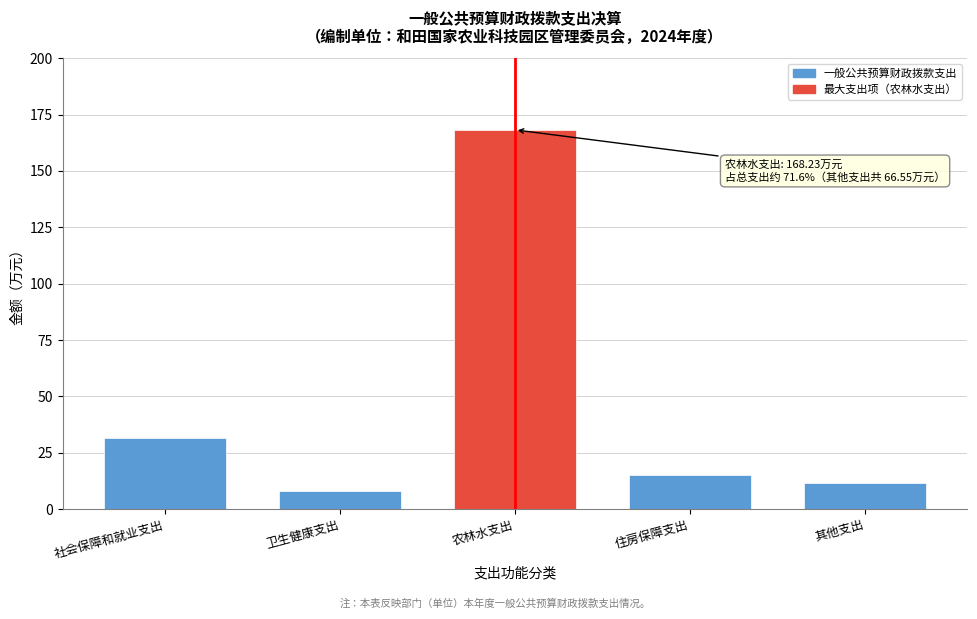

Reading left to right, list all the values displayed in this chart.

31.7	8.2	168.2	15.0	11.7